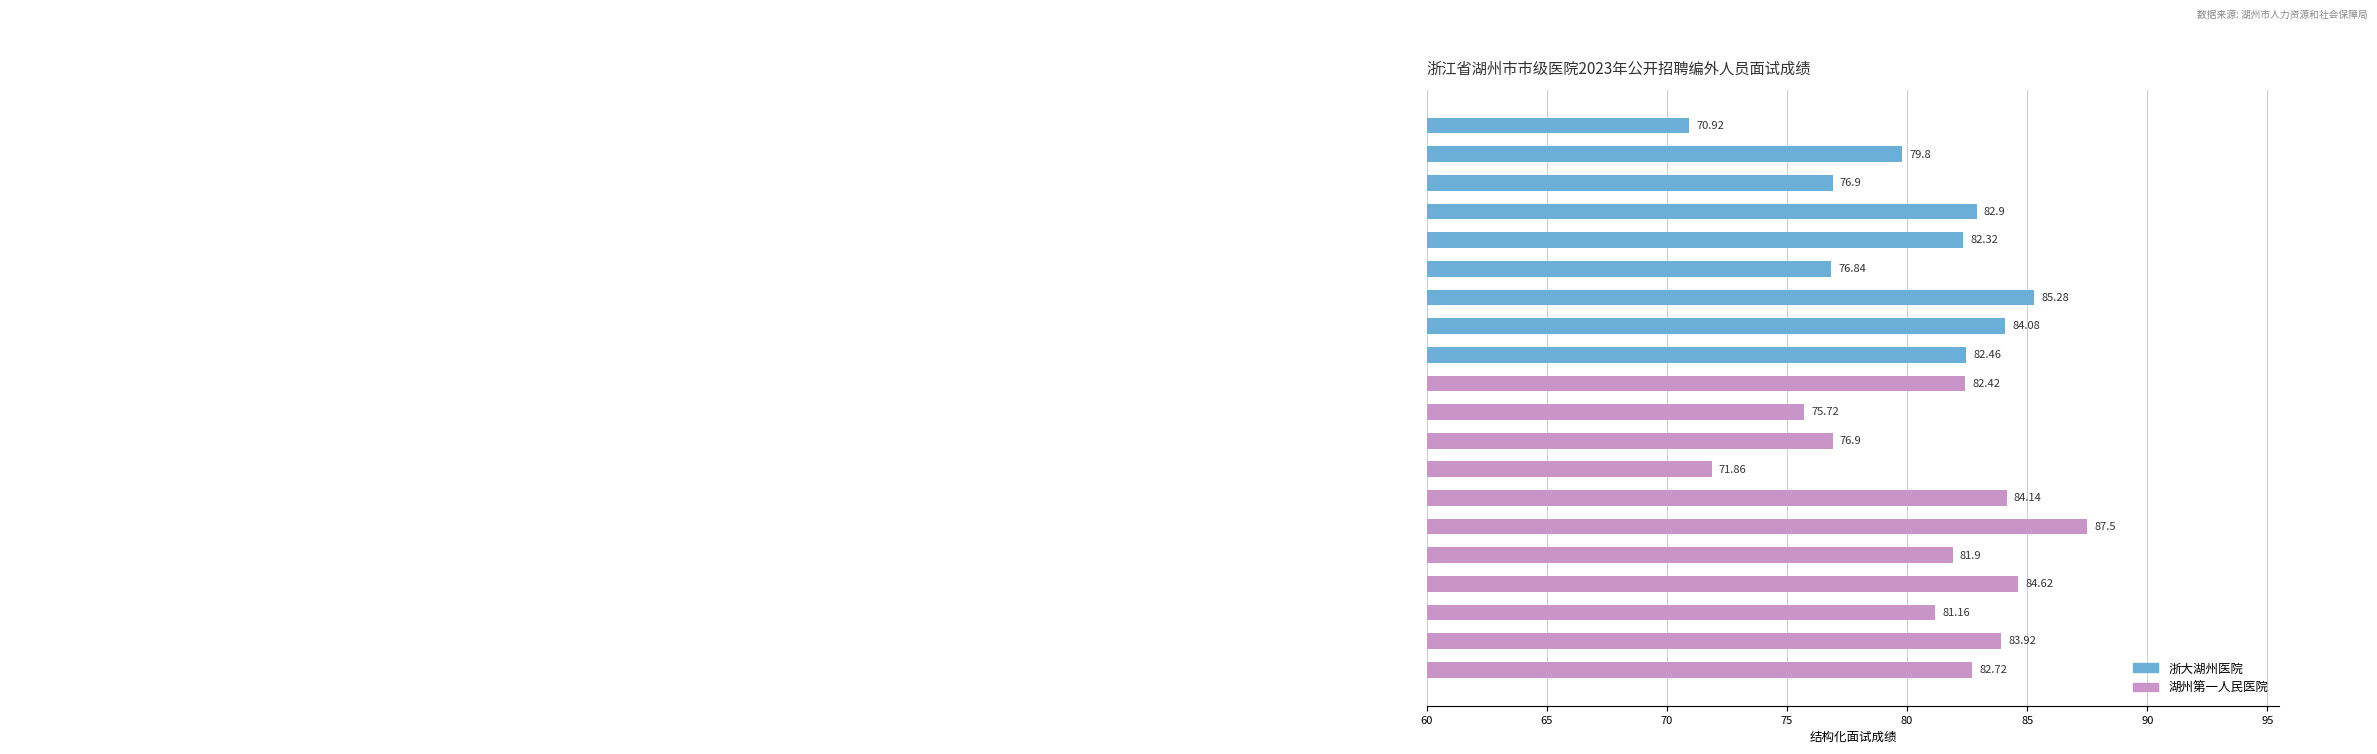

What is the average value?

80.7